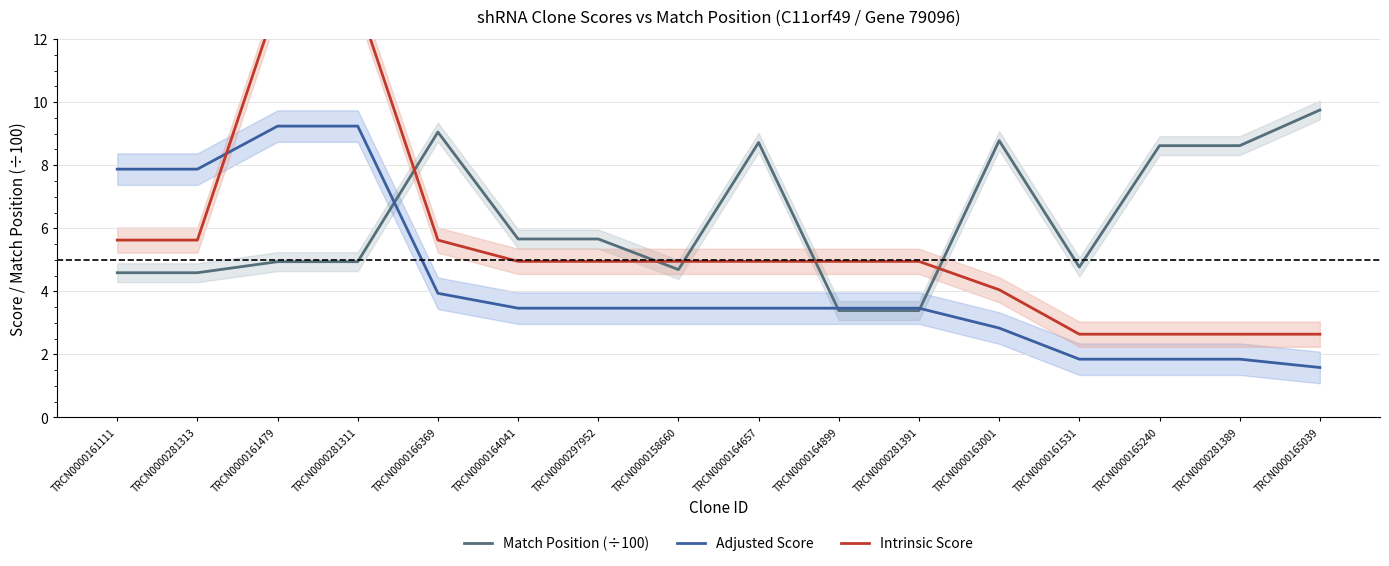

True or false: Match Position (÷100) and Adjusted Score intersect in this chart.

True